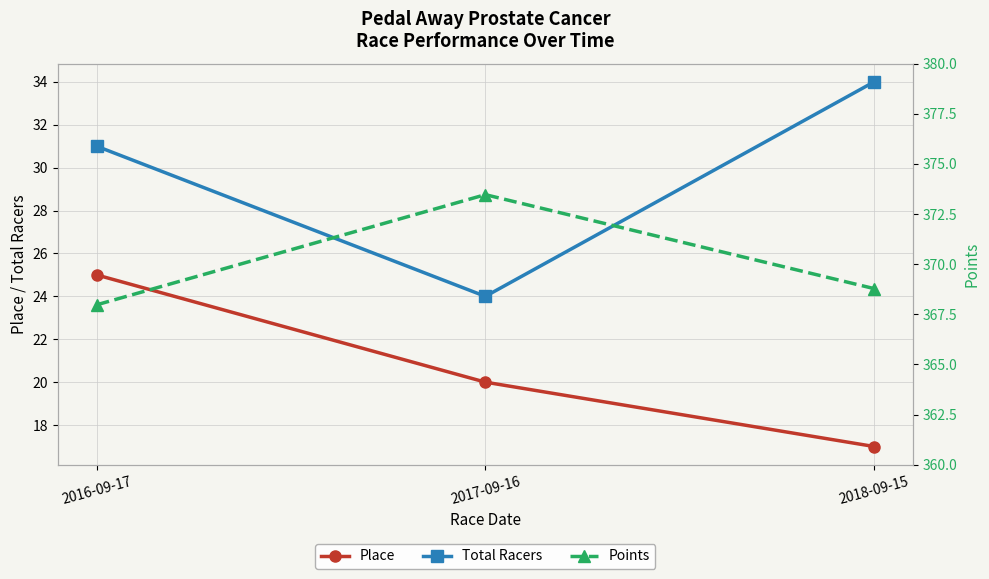

At 2018-09-15, list the series in order from smallest to largest.

Place, Total Racers, Points